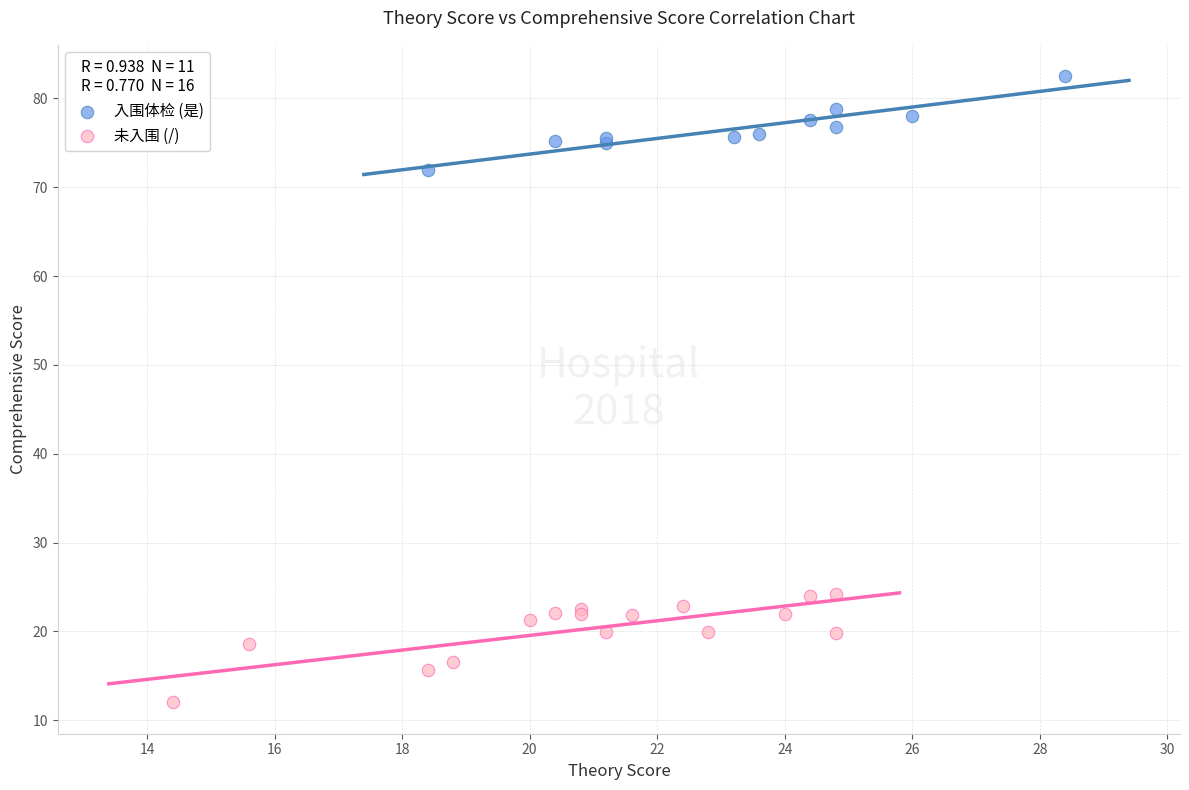

Which series contains the lowest Y value?

未入围 (/)